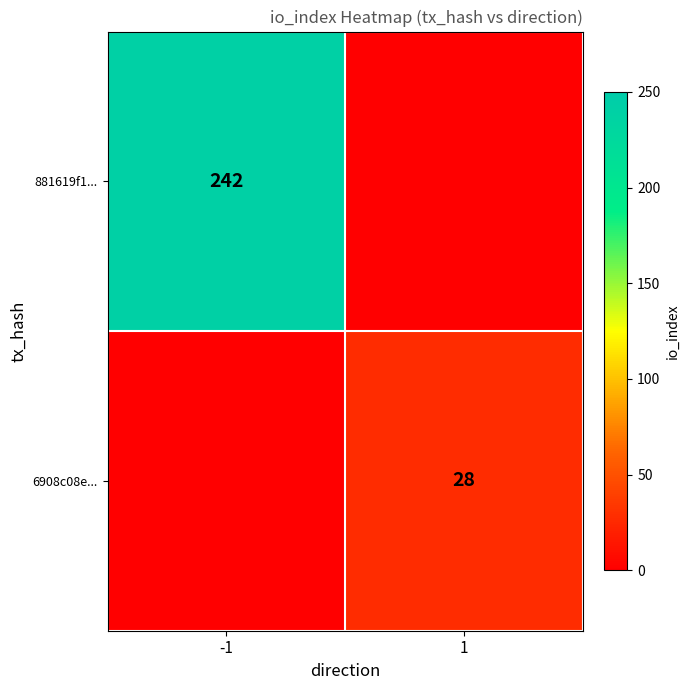

The value of 881619f1... at -1 is 242. True or false?

True